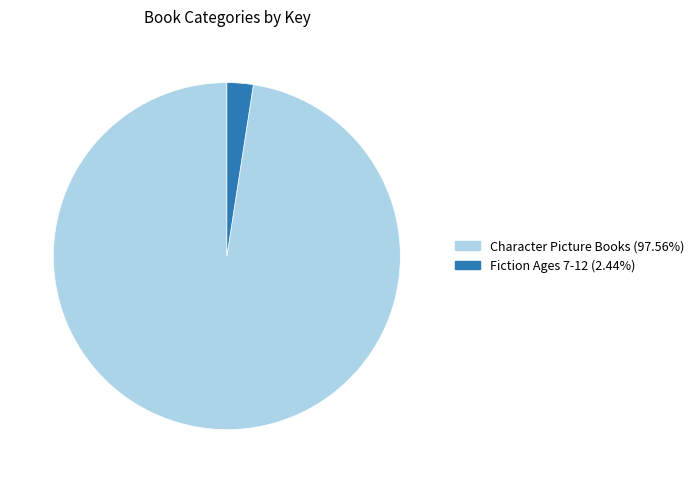

Does Character Picture Books (97.56%) represent more than half of the total?

Yes